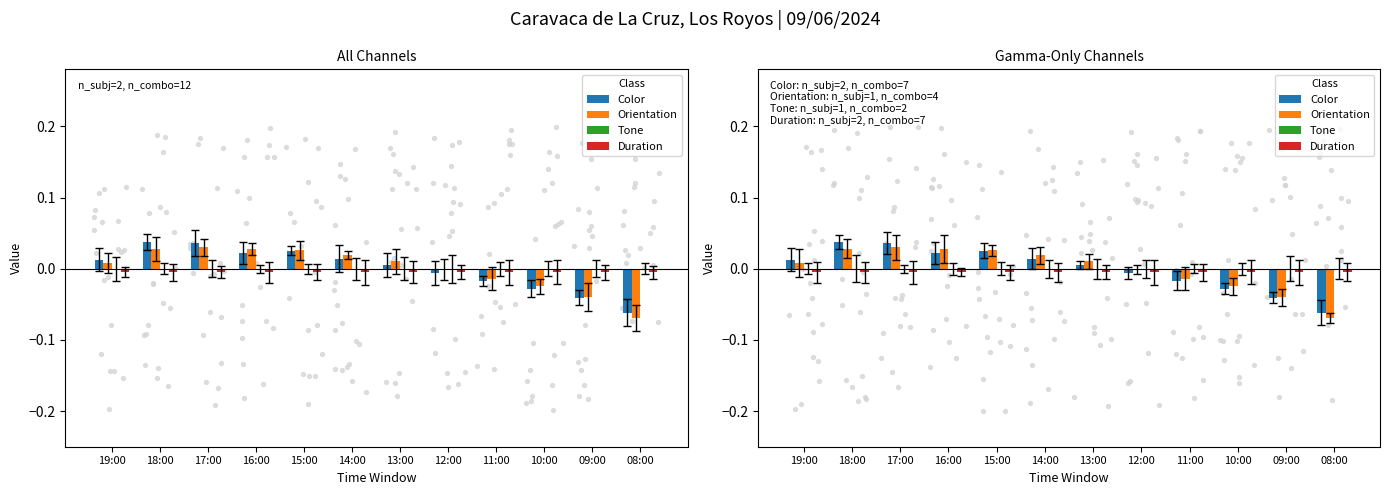

At which category is the sum across all series the highest?

17:00